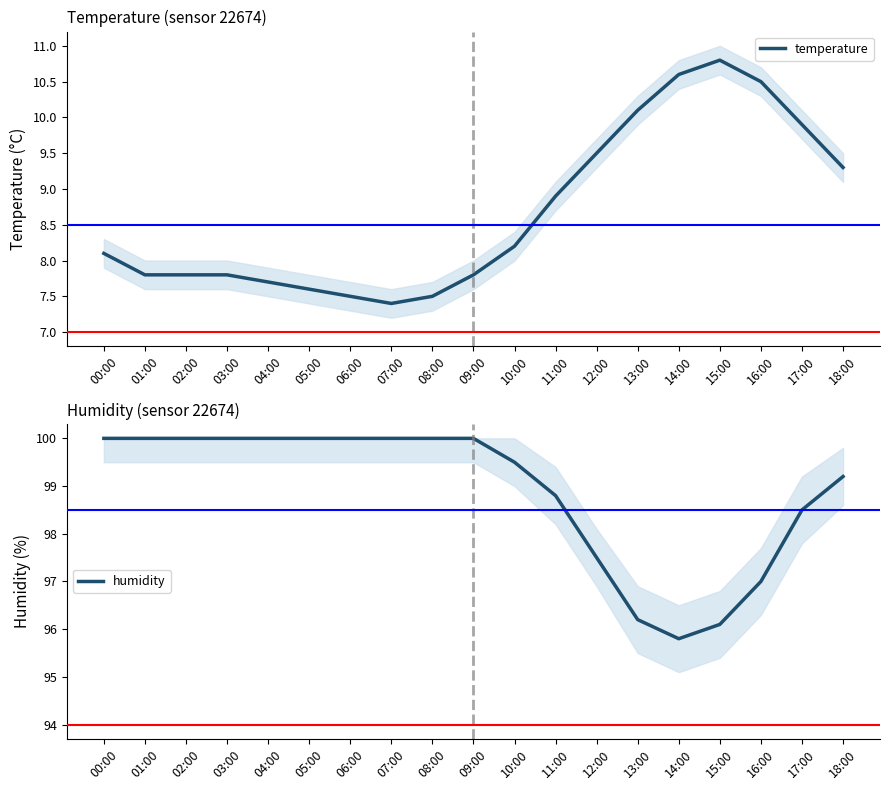

True or false: humidity and temperature intersect in this chart.

False